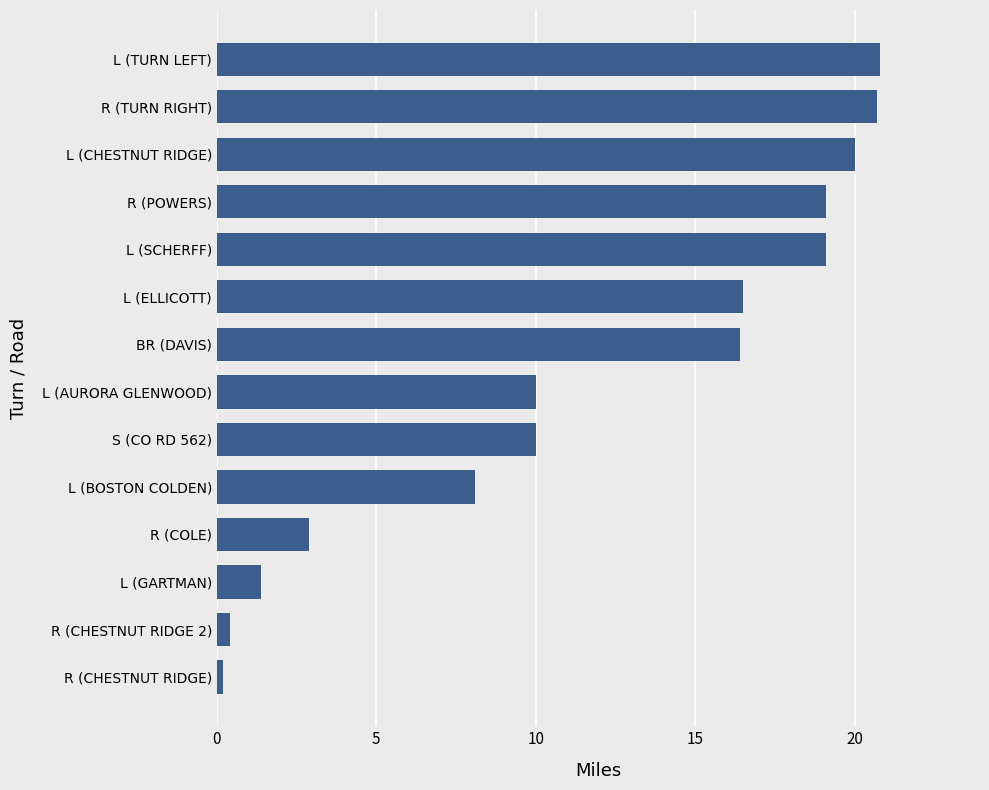

At which category does the chart reach its minimum across all series?

R (CHESTNUT RIDGE)